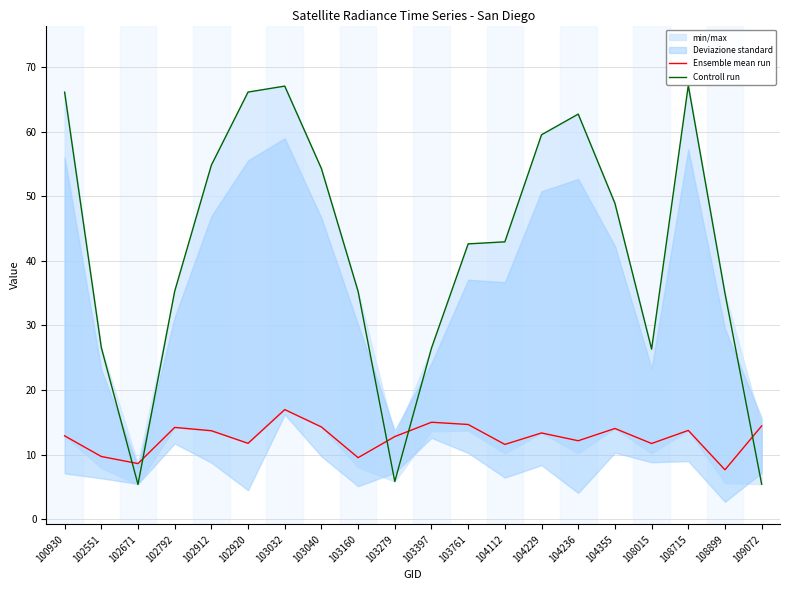

What is the value of the Controll run point at the 3rd from the left?

5.4